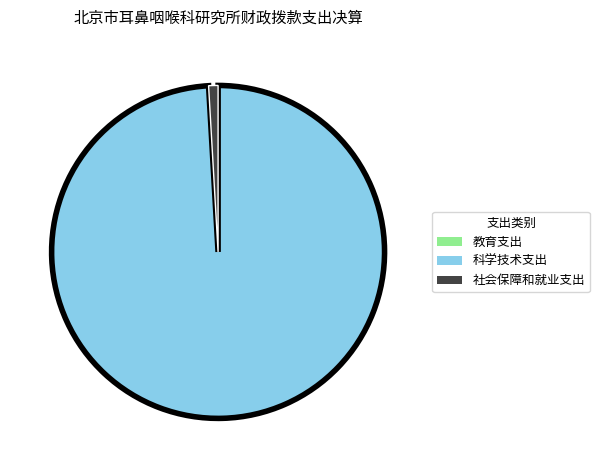

Which category has the biggest portion of the pie?

科学技术支出